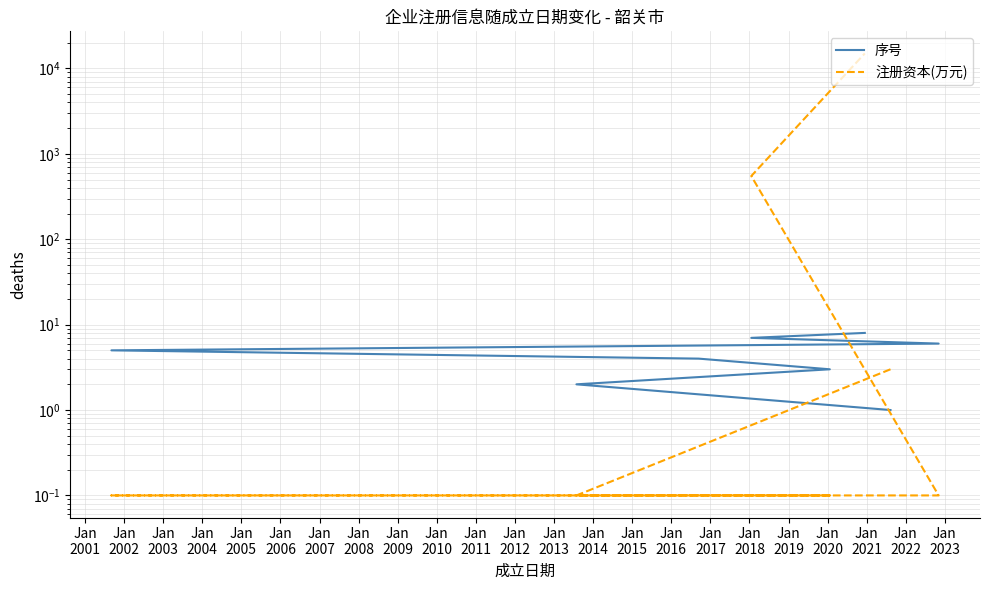

True or false: 注册资本(万元) has a value of 0.1 at Jan
2004.

True